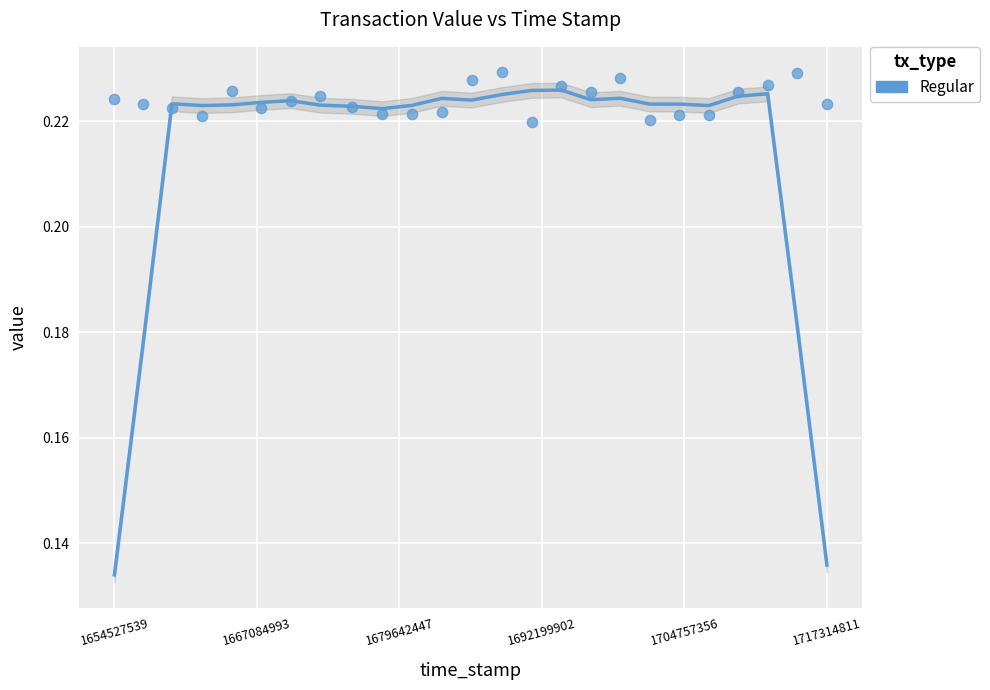

What is the range of X values (max minus min)?

62787272.0